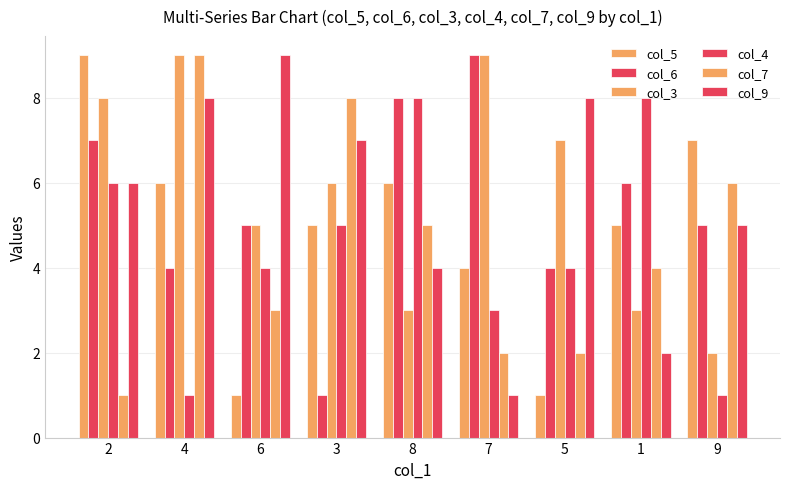

What is the difference between the second highest and minimum values in the col_4 series?

7